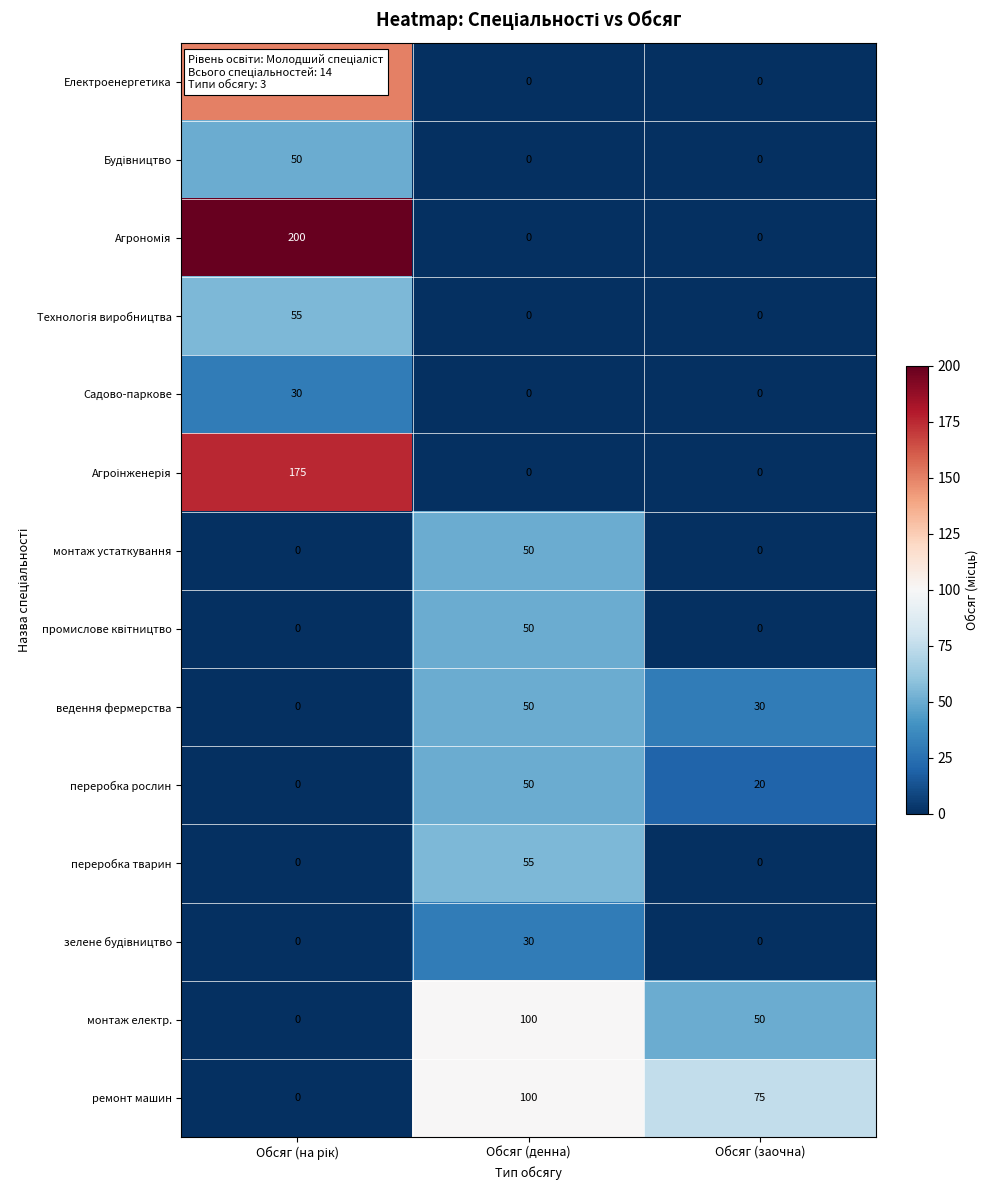

Which series changed the most between Обсяг (денна) and Обсяг (заочна)?

переробка тварин